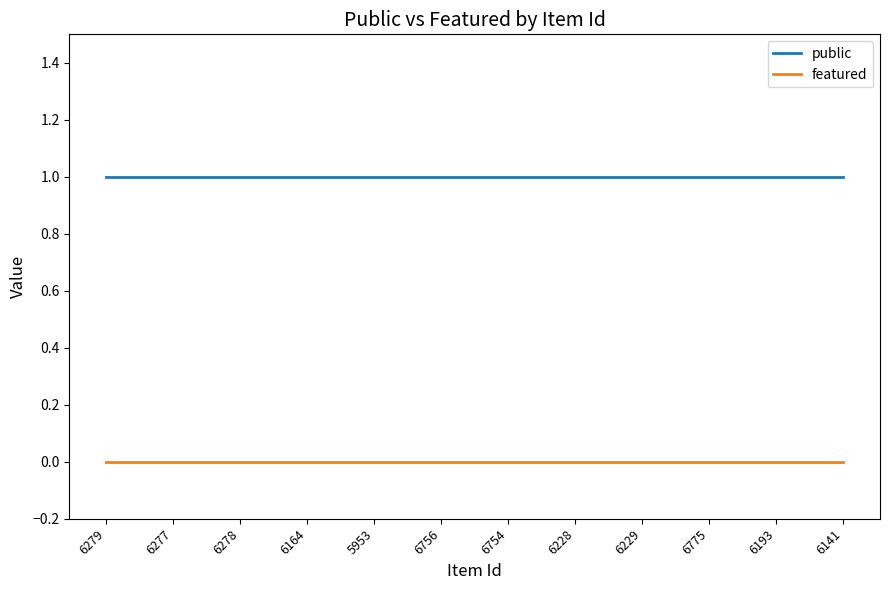

Is the value of featured at 6756 greater than the value of public at 6164?

No